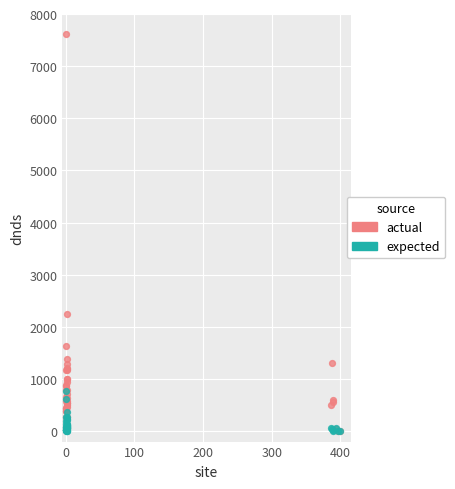

Which series has the widest spread of Y values?

actual